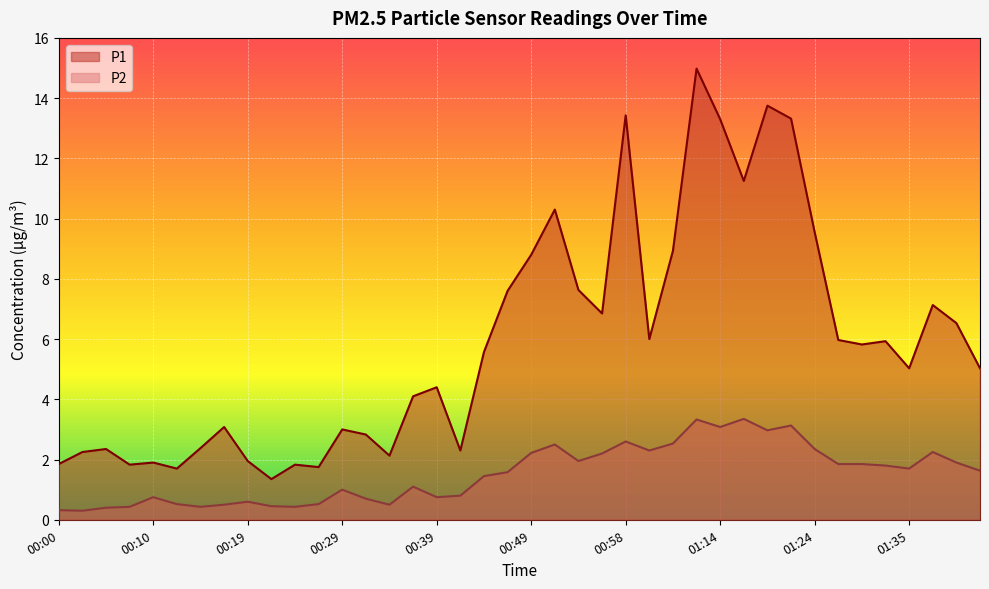

Where is P1 nearest to the value 8?

00:54